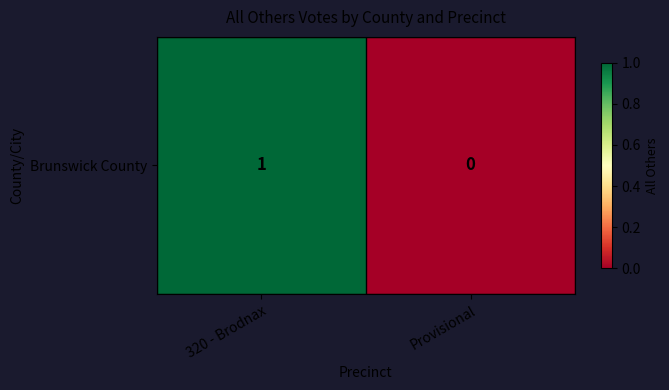

How many data points are less than 1?

1